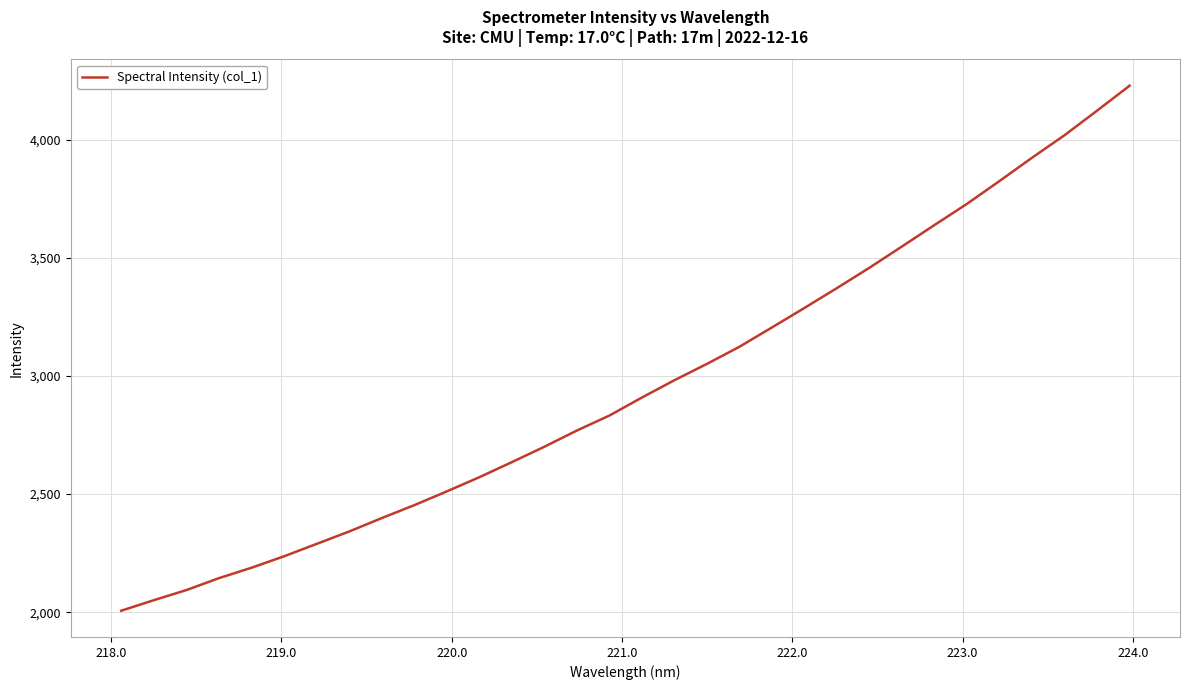

What is the difference between the maximum and minimum values?

2223.7